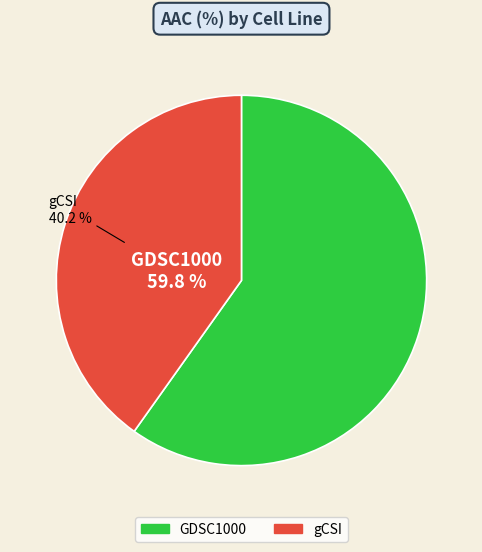

Which category has the biggest portion of the pie?

GDSC1000